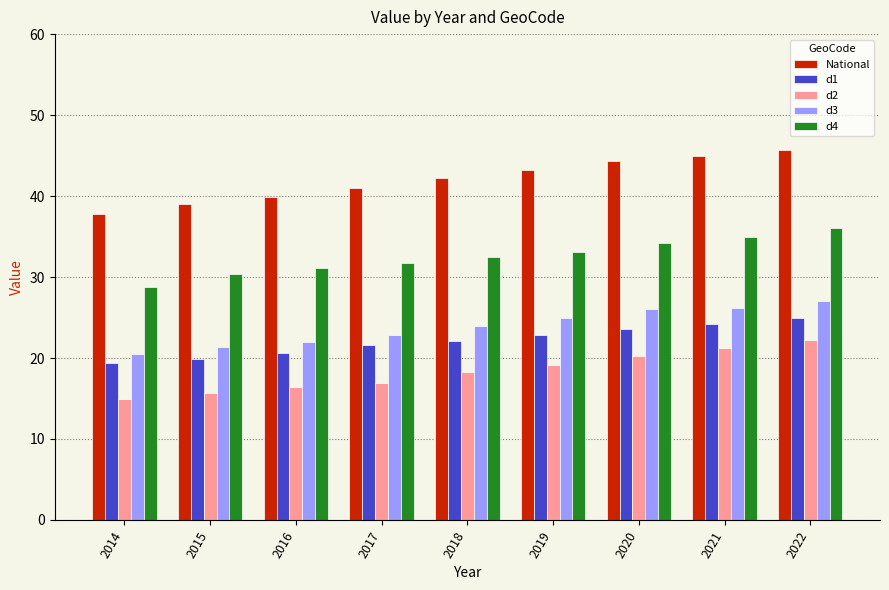

How many values in the d1 series exceed 22?

5